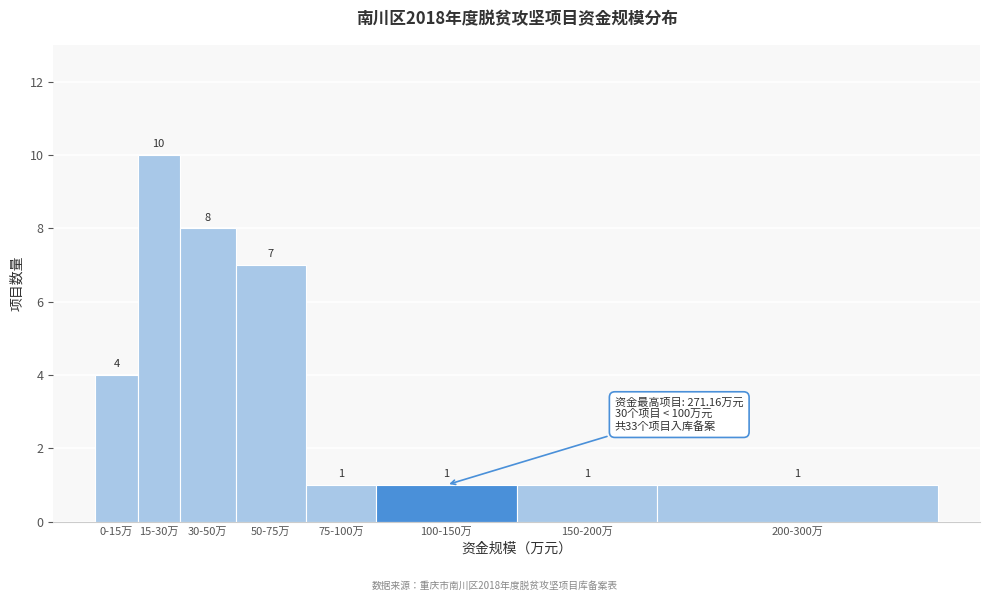

Reading left to right, transcribe all the data shown in this chart.

4	10	8	7	1	1	1	1